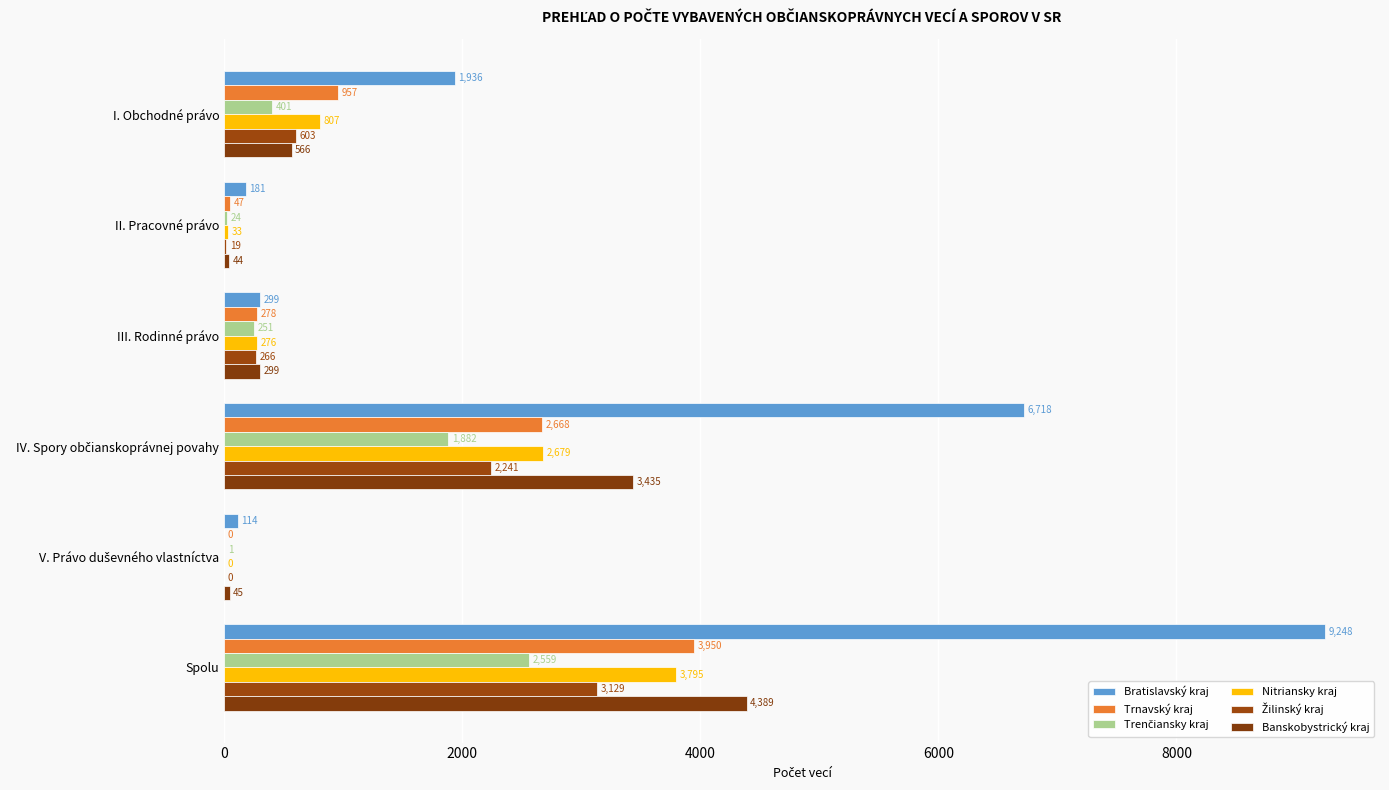

How many distinct data groups are displayed?

6